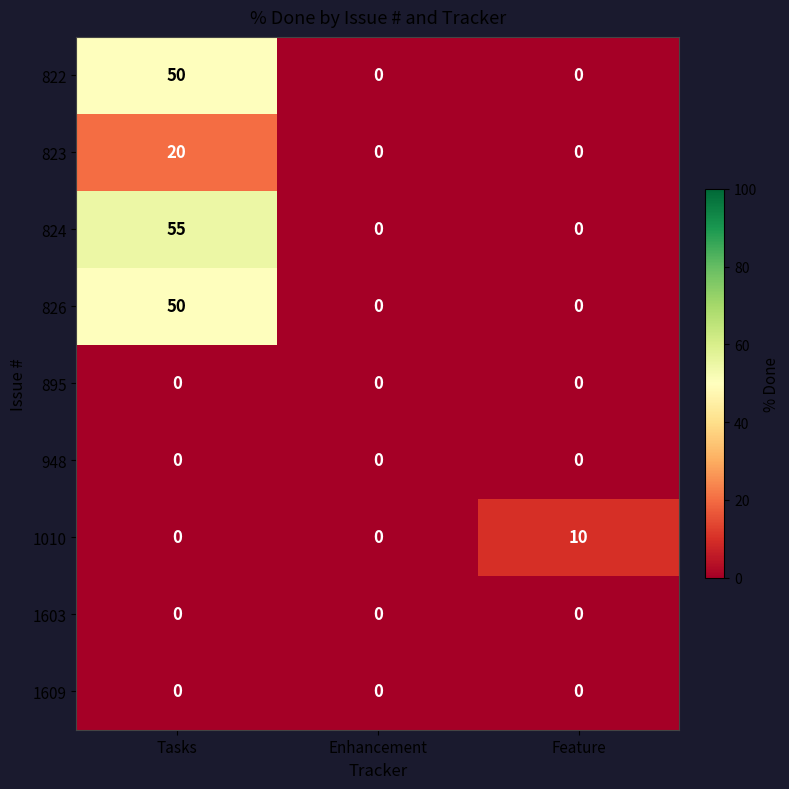

What is the difference between the maximum and minimum values in the 823 series?

20